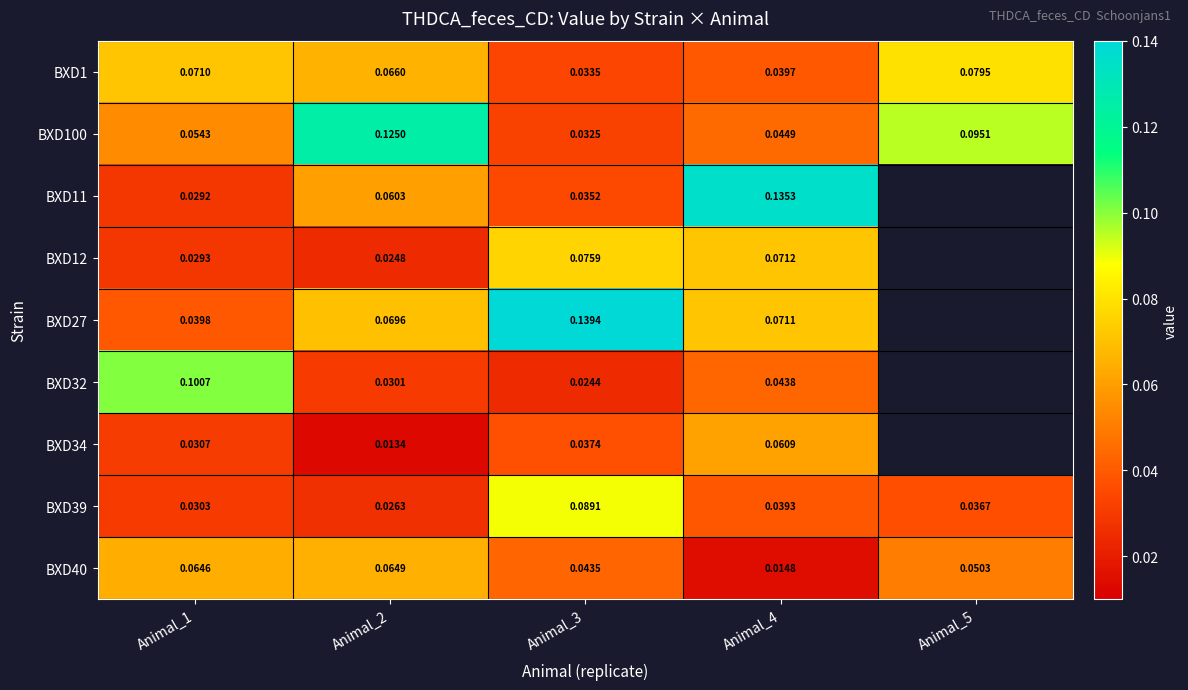

What is the total value across all series at Animal_1?

0.4